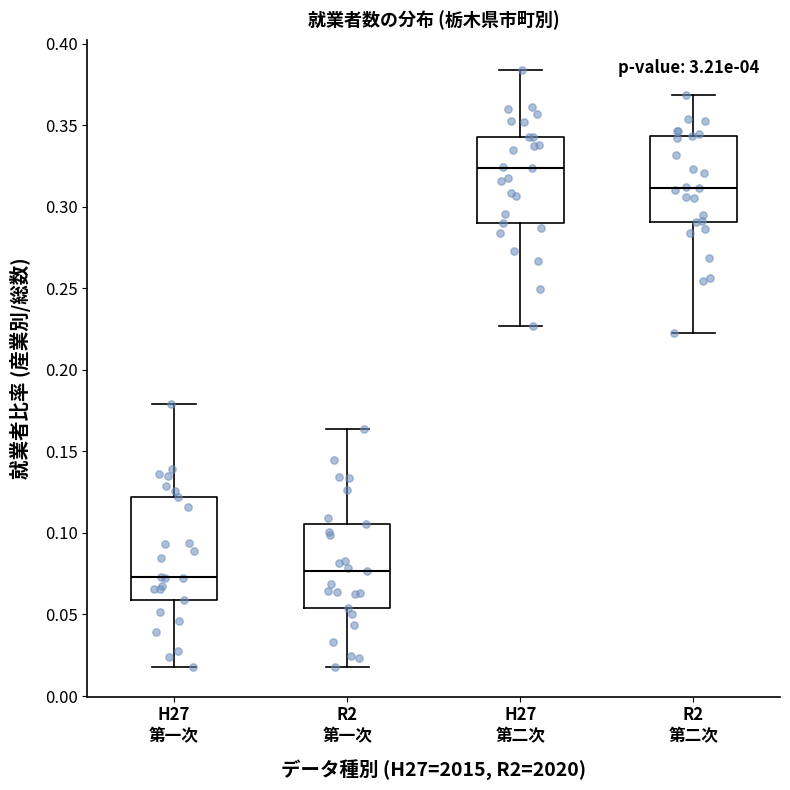

Reading left to right, read every box against the y-axis: the position of its median line, the range the box covers, and the ends of its whiskers. The values are not printed on the chart, so give them approximately, as read against the axis.

H27 第一次: median 0.075, box 0.060 to 0.120, whiskers 0.020 to 0.180
R2 第一次: median 0.075, box 0.055 to 0.105, whiskers 0.020 to 0.165
H27 第二次: median 0.325, box 0.290 to 0.345, whiskers 0.225 to 0.385
R2 第二次: median 0.310, box 0.290 to 0.345, whiskers 0.220 to 0.370